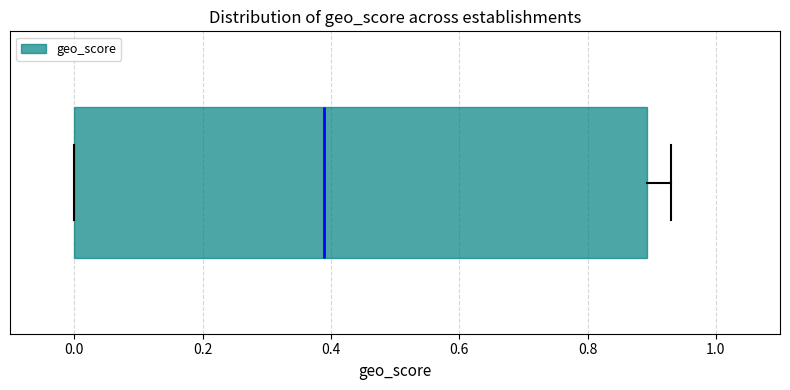

Where does the right whisker of the box end on the x-axis? The values are not printed on the chart, so give them approximately, as read against the axis.

0.94